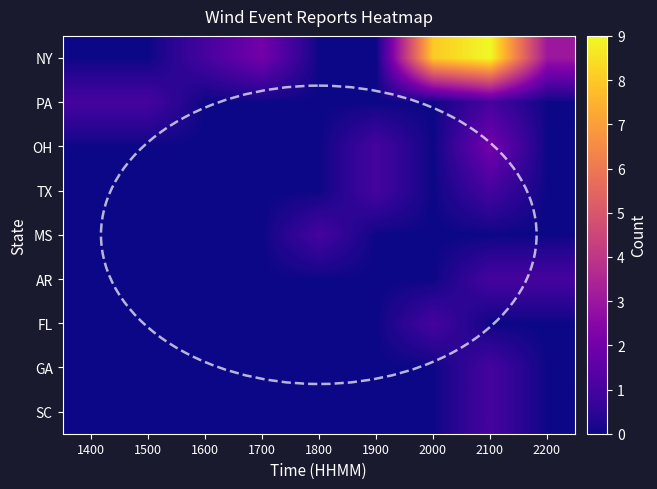

Which series has the widest spread of values?

NY